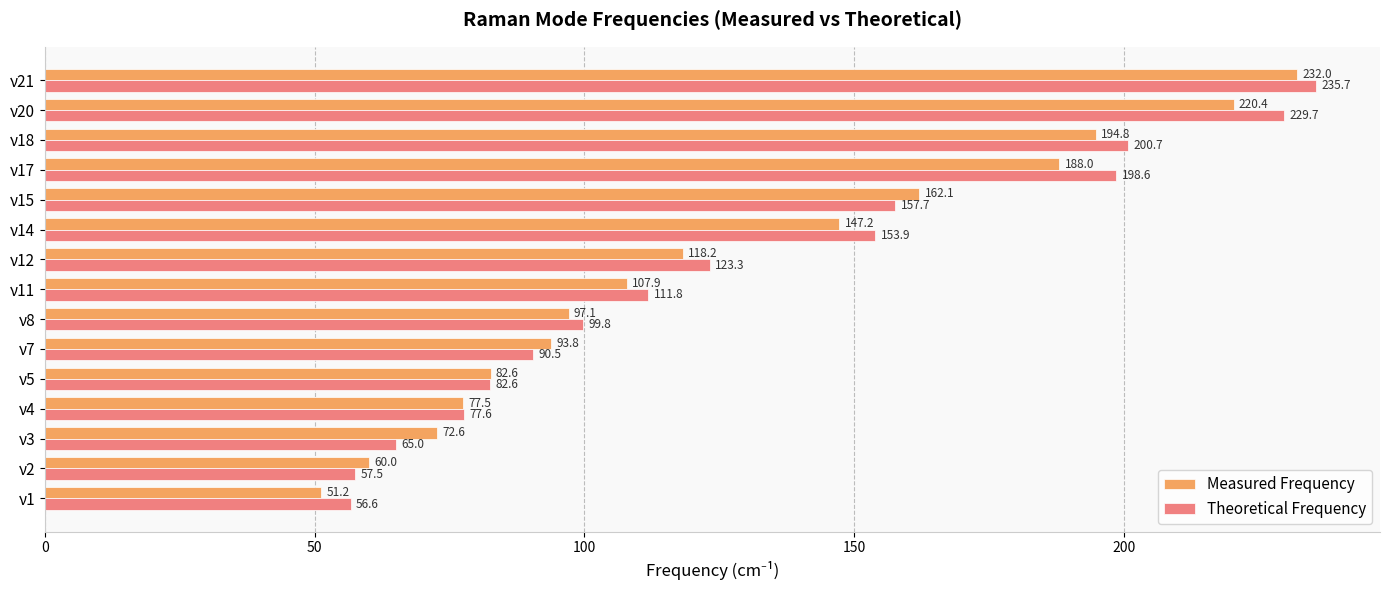

Which series has the largest total across all categories?

Theoretical Frequency